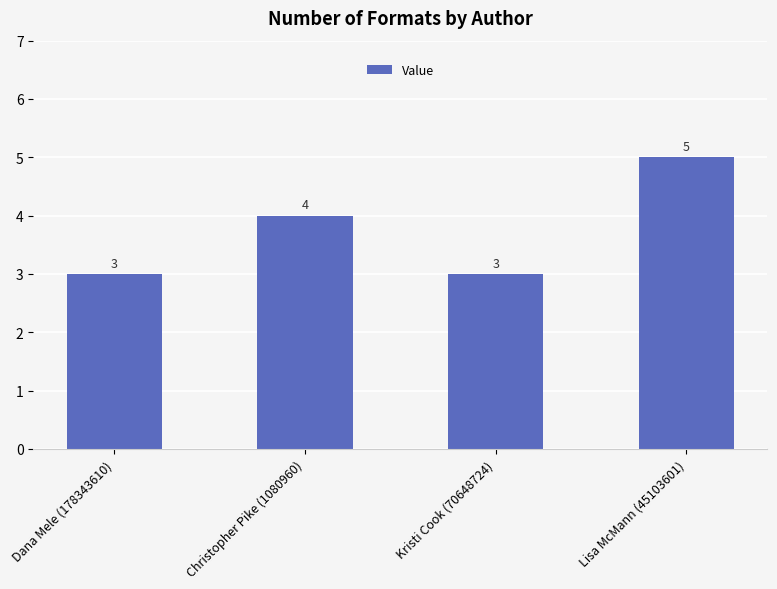

Are the bars horizontal?

No